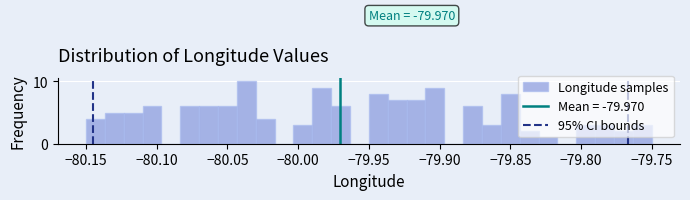

Around what value on the x-axis is the tallest bar? Give the approximate position of its centre, as read against the axis.

-80.035